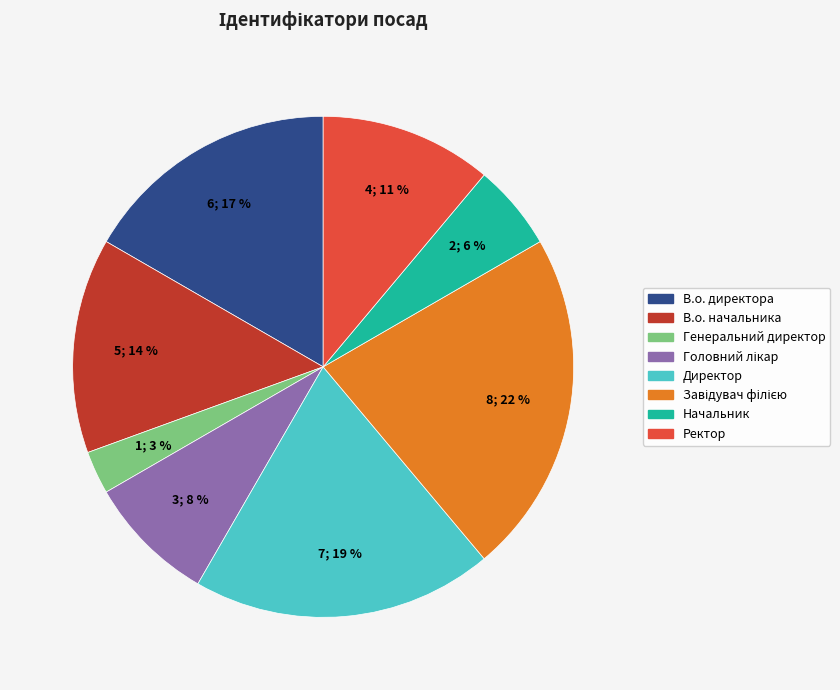

To the nearest percent, what portion does Директор represent?

19%